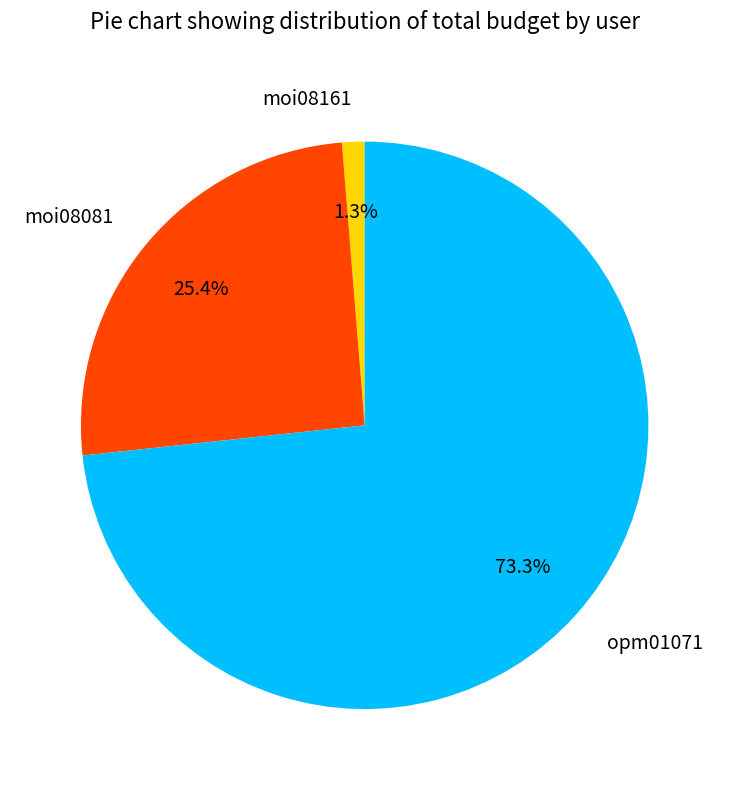

What is the total percentage of moi08161 and moi08081?

26.7%